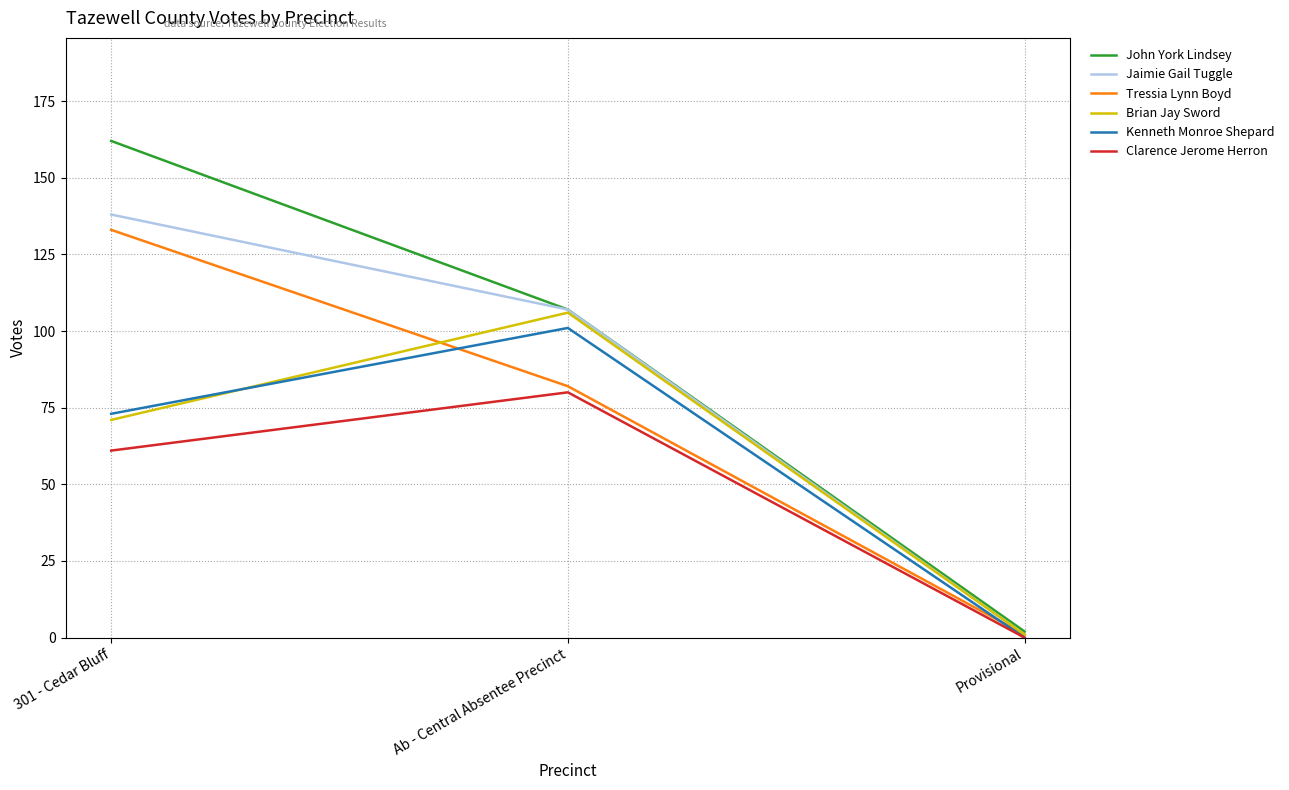

Reading right to left, extract all data points from this chart.

John York Lindsey: 2	107	162
Jaimie Gail Tuggle: 1	107	138
Tressia Lynn Boyd: 1	82	133
Brian Jay Sword: 1	106	71
Kenneth Monroe Shepard: 0	101	73
Clarence Jerome Herron: 0	80	61